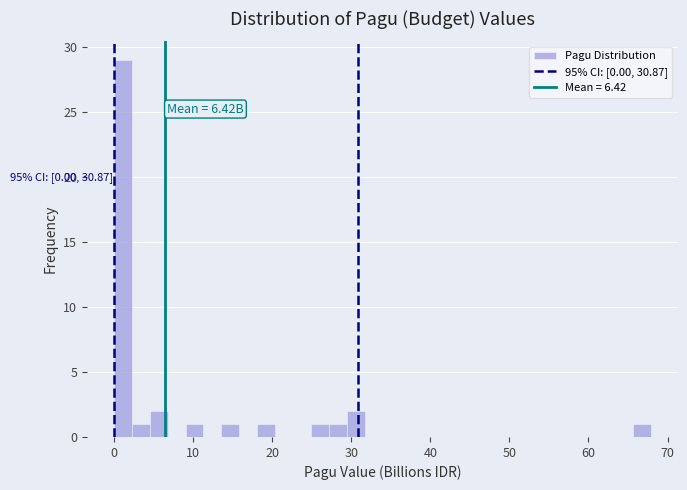

Around what value on the x-axis is the tallest bar? Give the approximate position of its centre, as read against the axis.

1